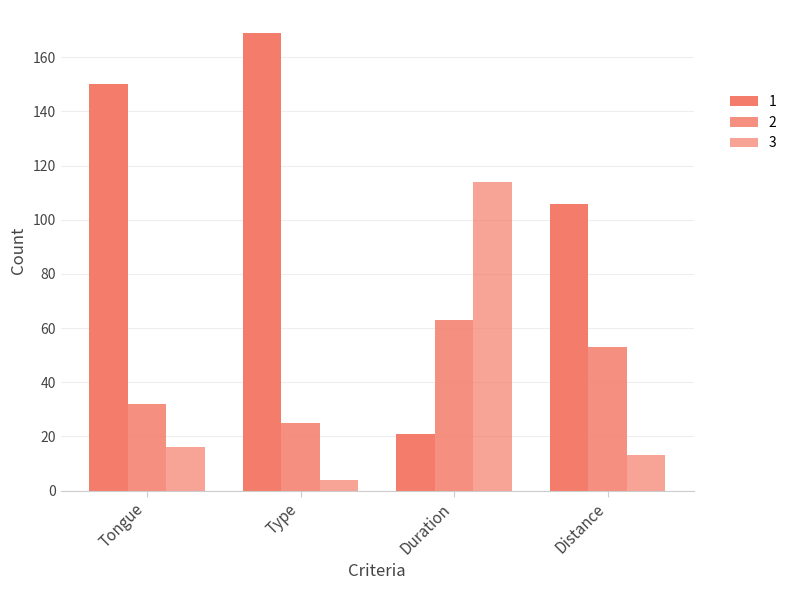

Reading left to right, transcribe all the data shown in this chart.

1: Tongue=150	Type=169	Duration=21	Distance=106
2: Tongue=32	Type=25	Duration=63	Distance=53
3: Tongue=16	Type=4	Duration=114	Distance=13